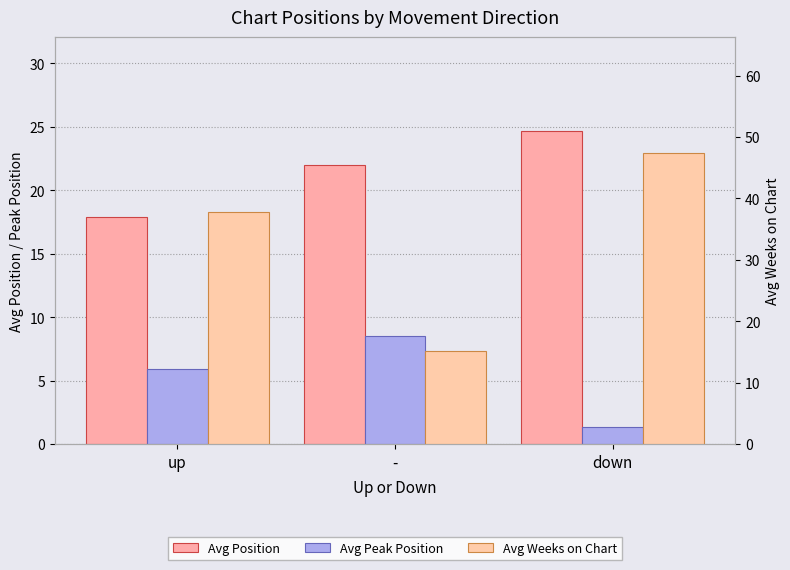

What is the difference between the highest and lowest values at up?

31.8